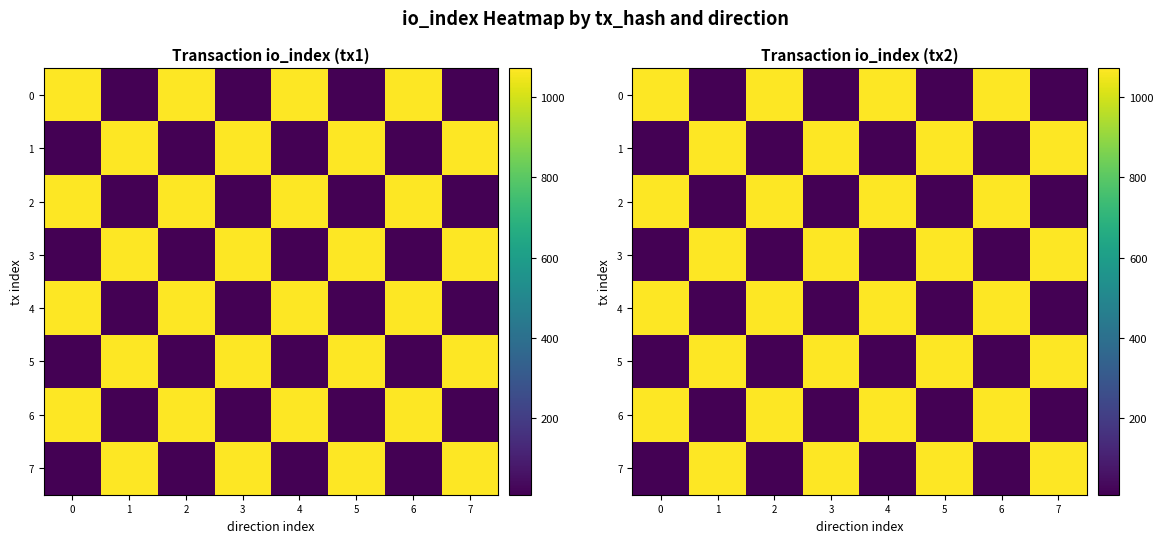

At 1, list the series in order from largest to smallest.

row_1, row_3, row_5, row_7, row_0, row_2, row_4, row_6